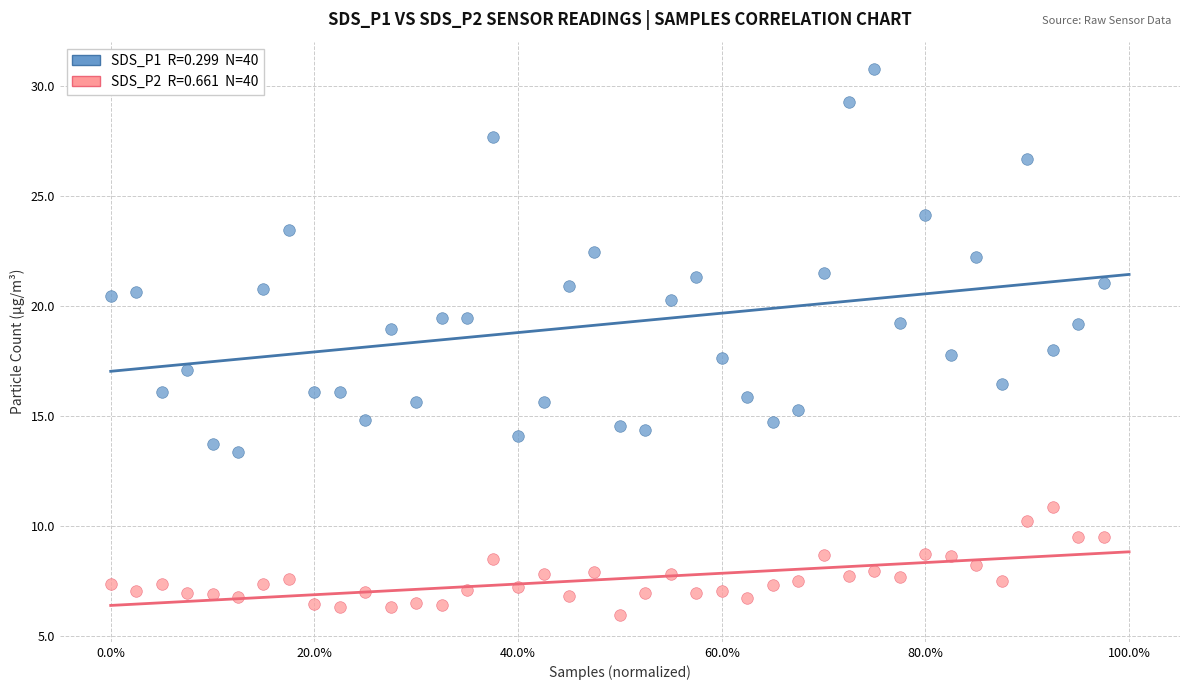

Across all data points, what is the range of X values (max minus min)?

1.0